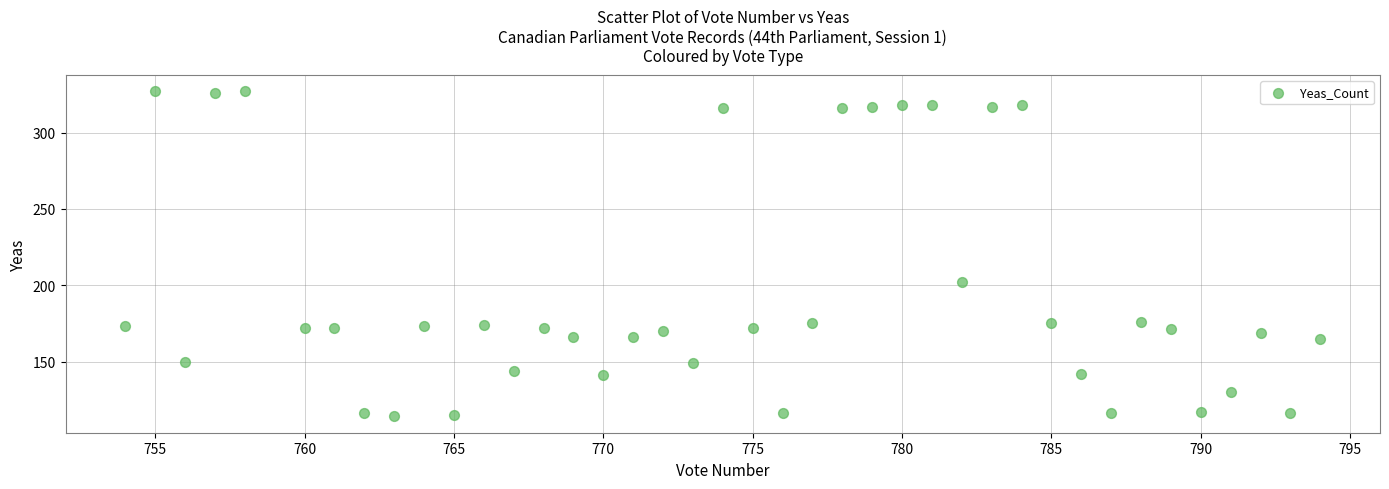

What Y value in the scatter plot is closest to 220?

202